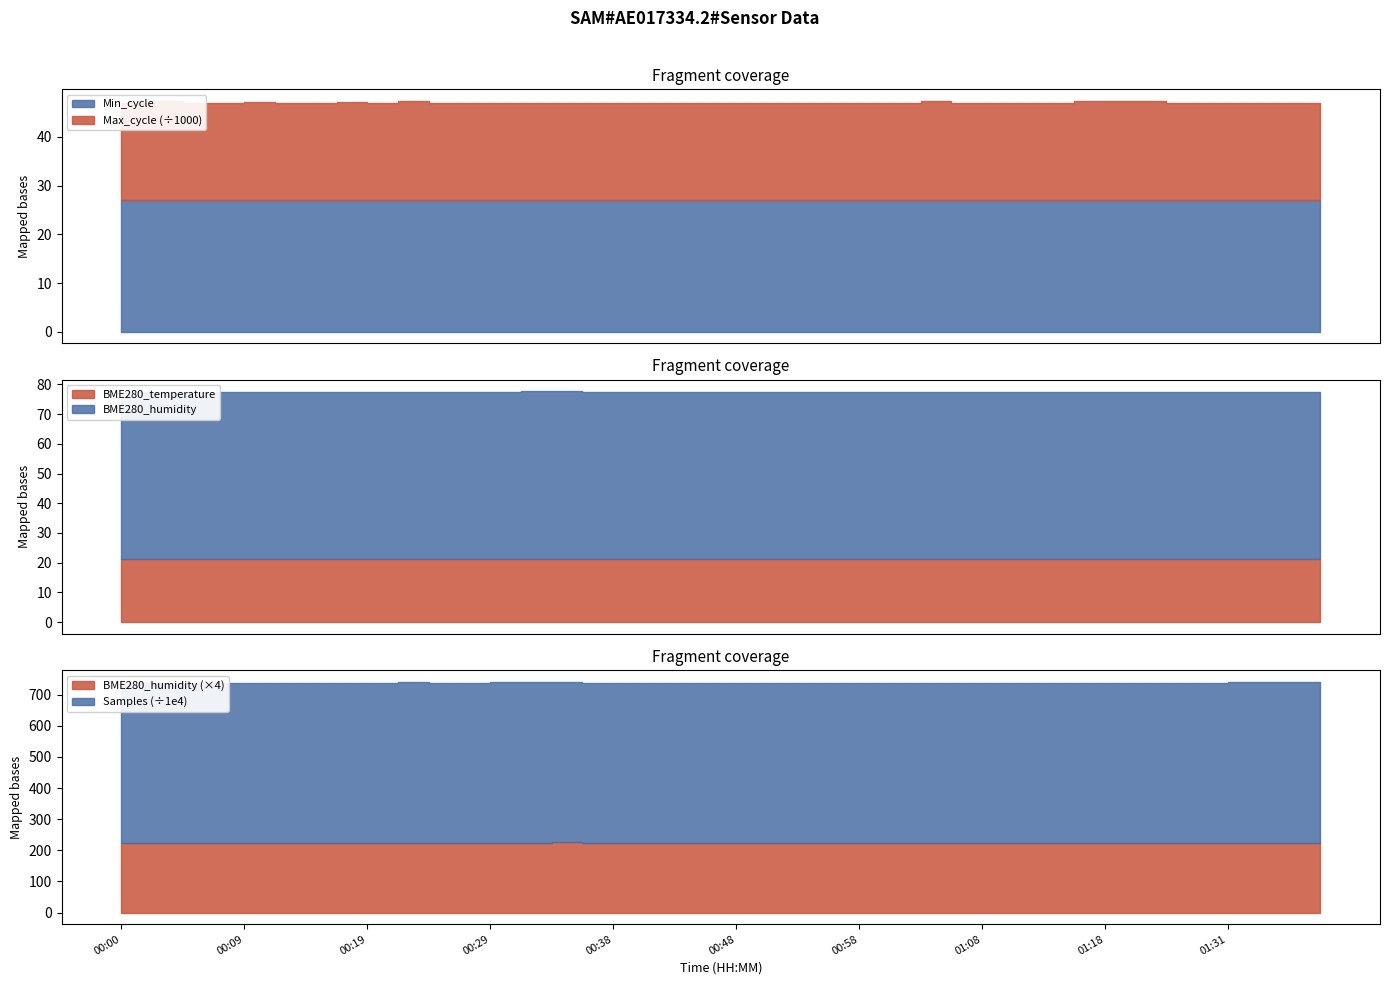

Is the value of Min_cycle at 00:38 greater than the value of BME280_temperature at 00:17?

Yes